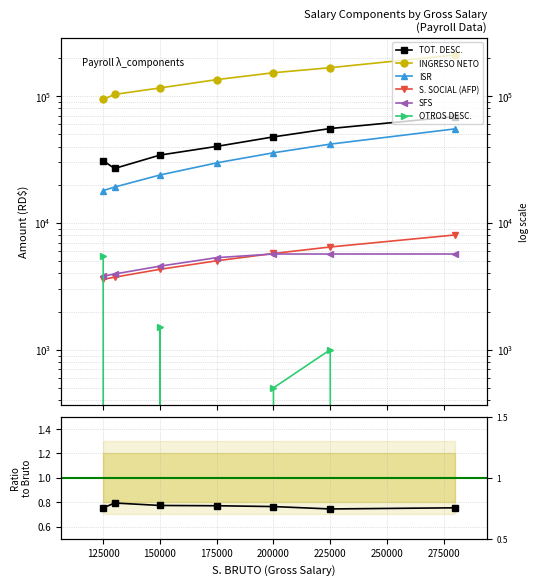

Which has a higher value, 200000 or 175000?

200000